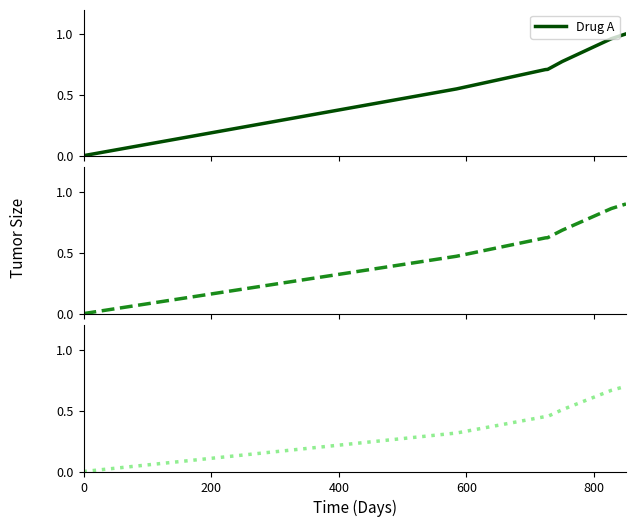

List the series in order of their peak value, highest first.

Drug A, Drug B, Drug C